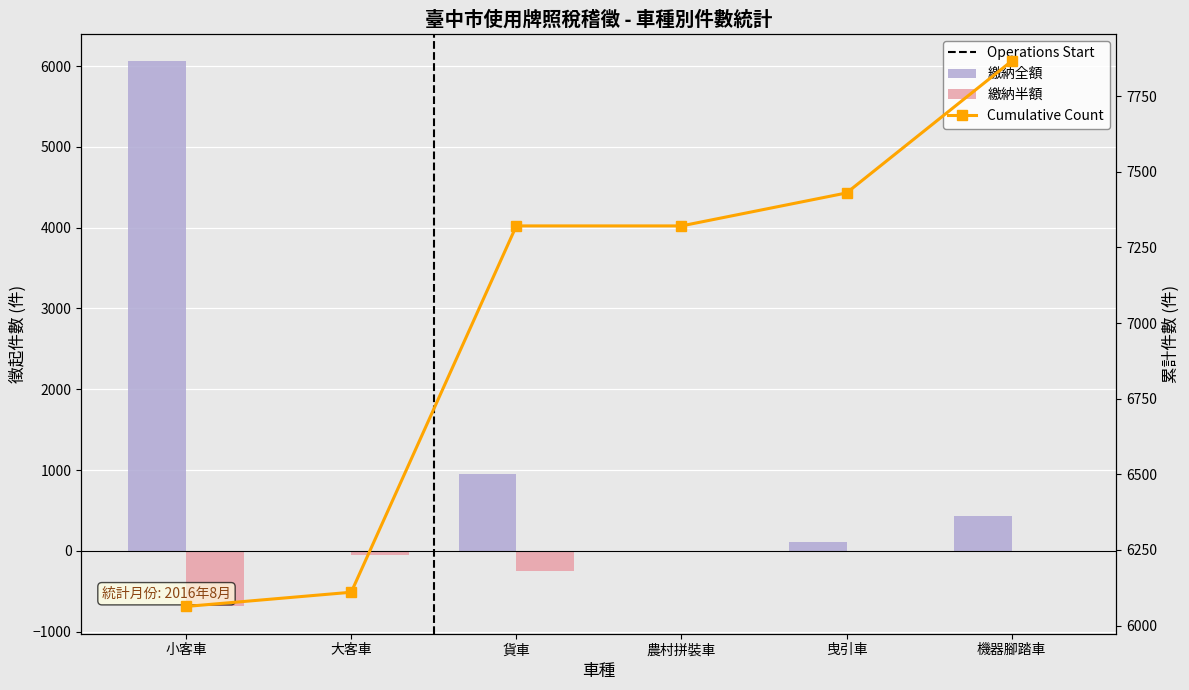

Reading left to right, what are all the values shown in this chart?

繳納全額: 小客車=6063	大客車=0	貨車=956	農村拼裝車=0	曳引車=109	機器腳踏車=436
繳納半額: 小客車=-689	大客車=-47	貨車=-255	農村拼裝車=0	曳引車=0	機器腳踏車=0